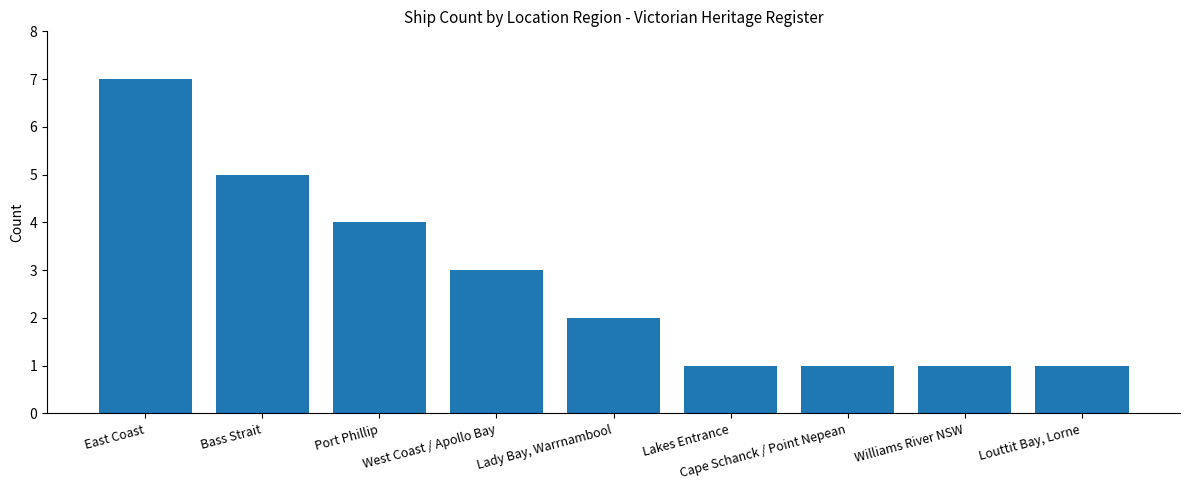

How many values are between 1 and 4?

7